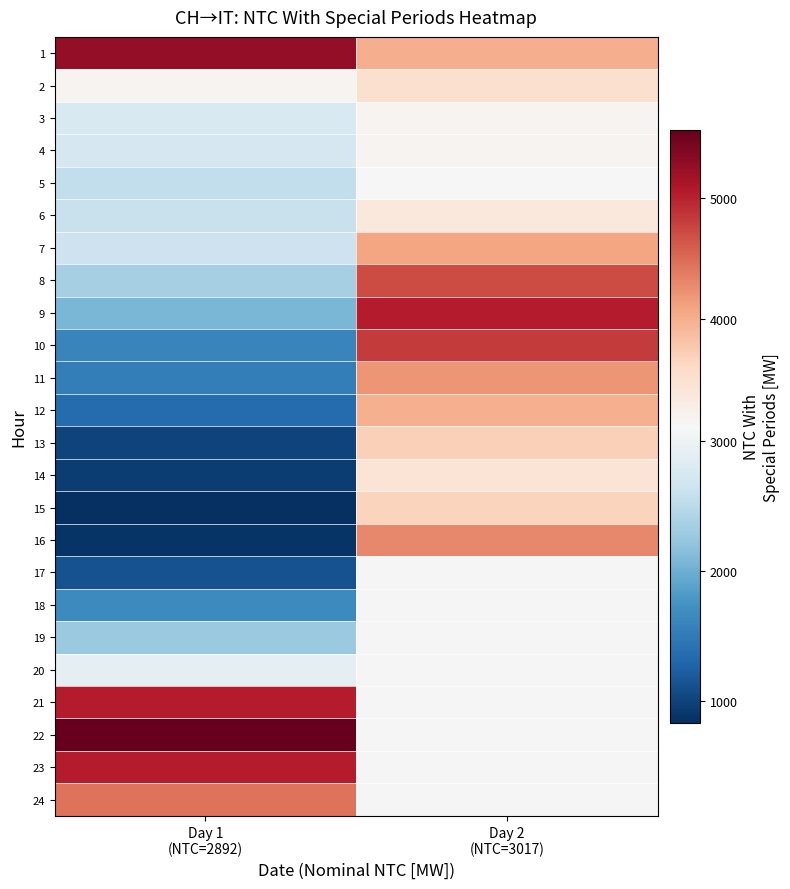

What is the smallest value displayed?

825.0